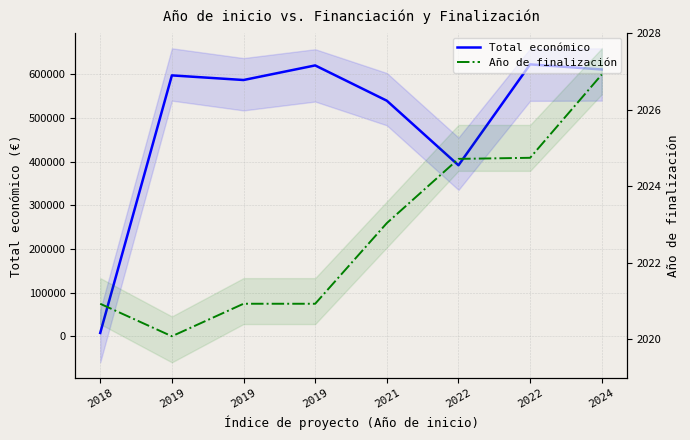

At which category is the sum across all series the highest?

2022